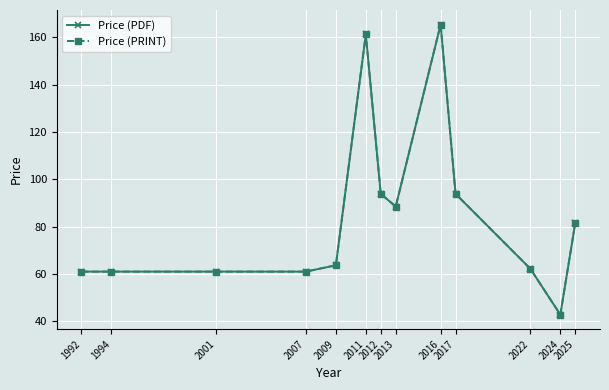

Read the Price (PDF) value at 2013.

88.5